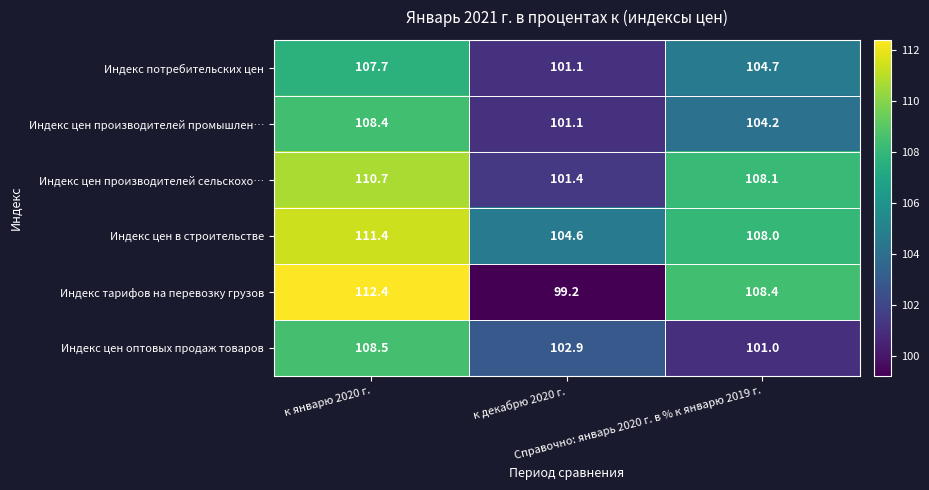

Count the number of data series in this chart.

6